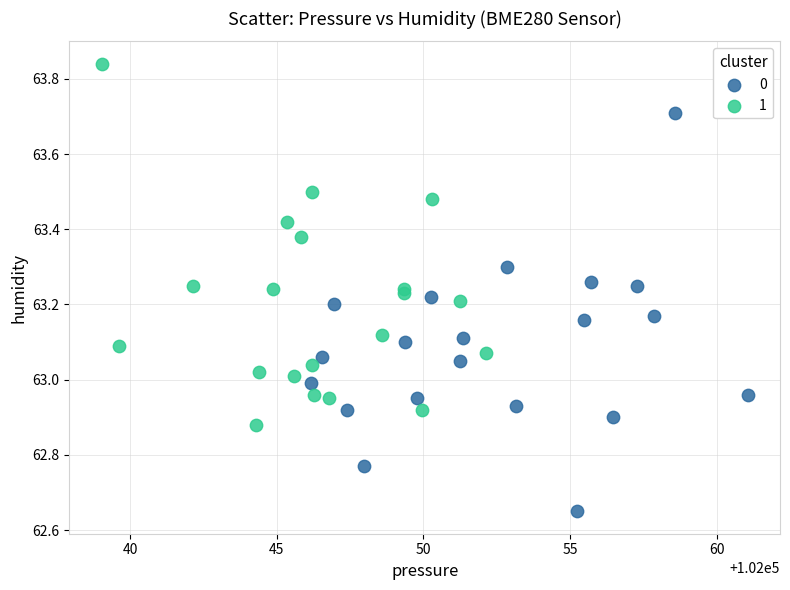

What are all the series names shown in the legend?

0, 1